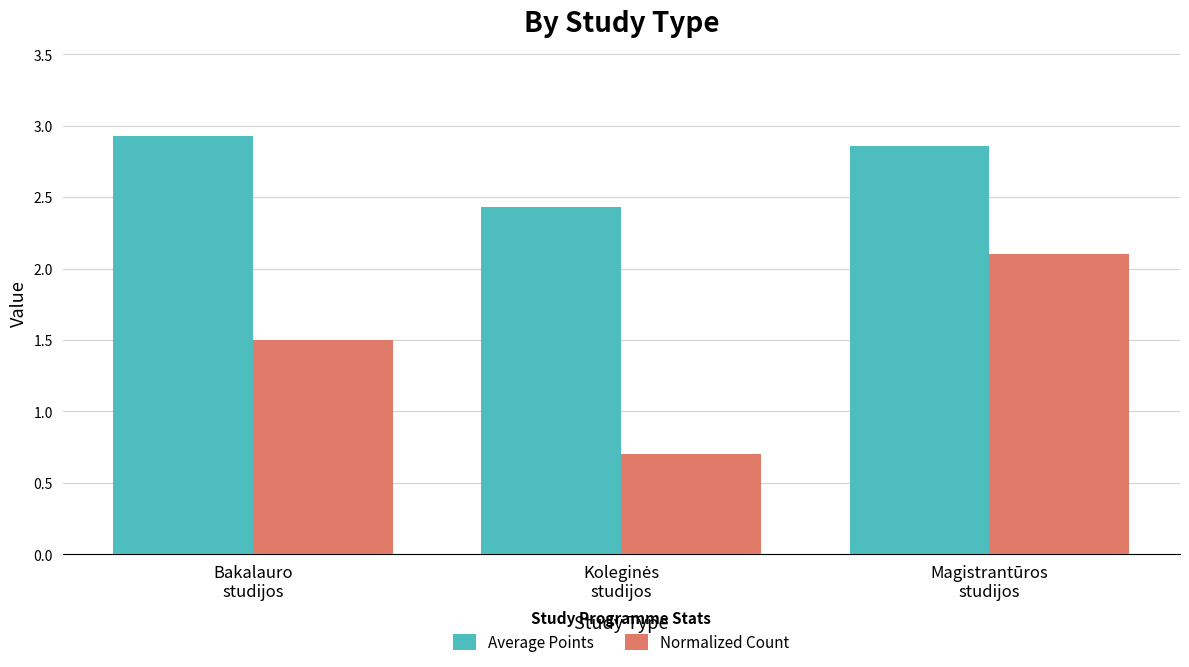

What is the difference between the maximum and minimum values in the Normalized Count series?

1.4